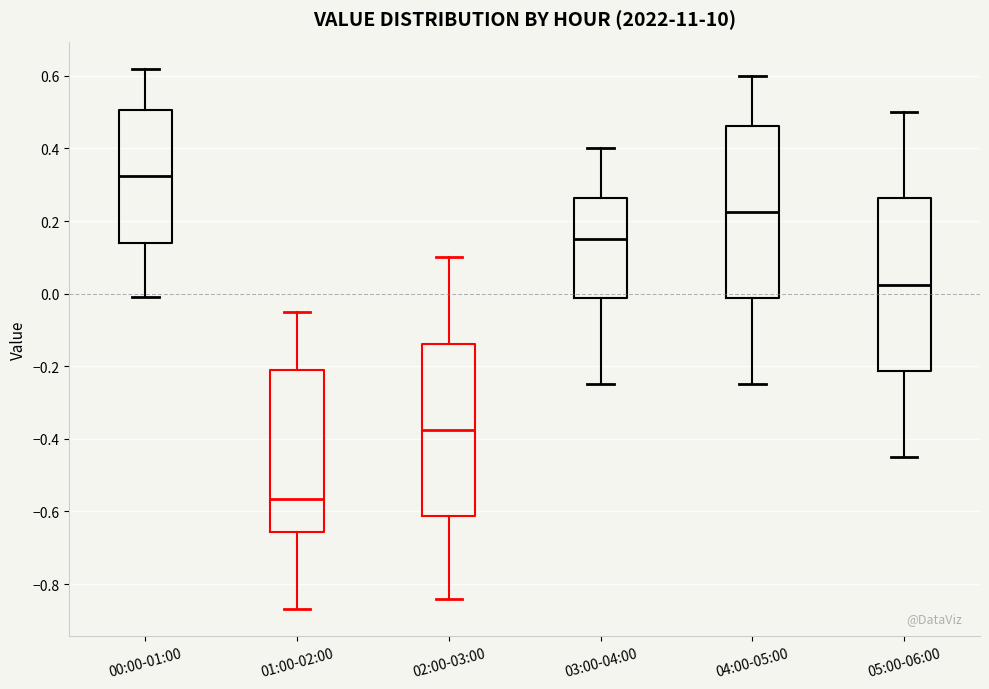

Where is the upper edge of the box for 04:00-05:00 on the y-axis? The values are not printed on the chart, so give them approximately, as read against the axis.

0.46